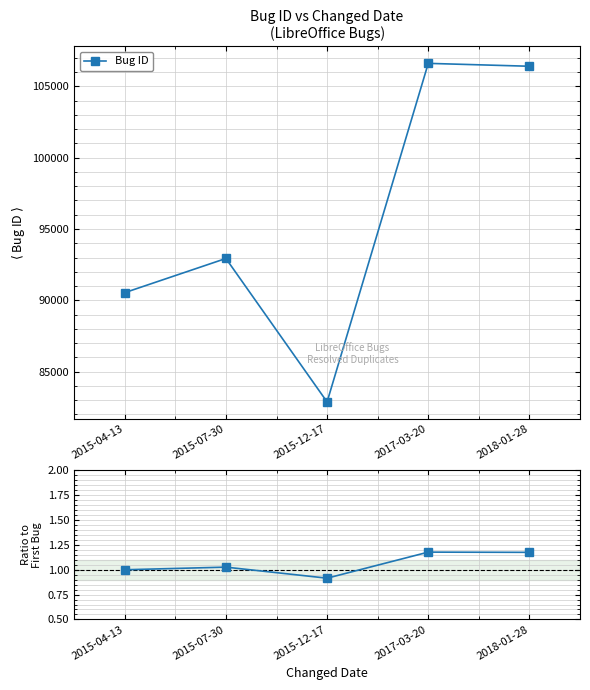

How many lines are shown in the chart?

1